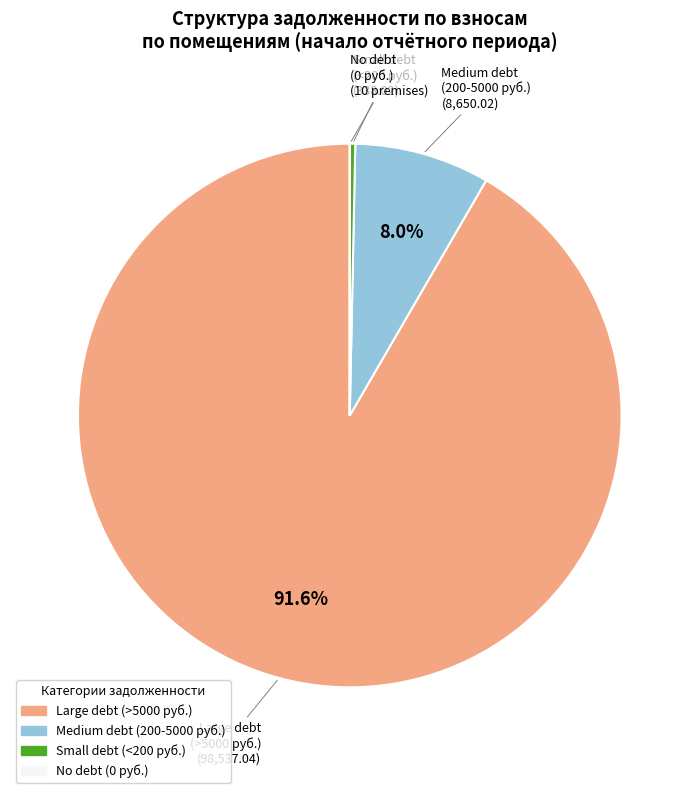

Is there a majority slice in this chart?

Yes